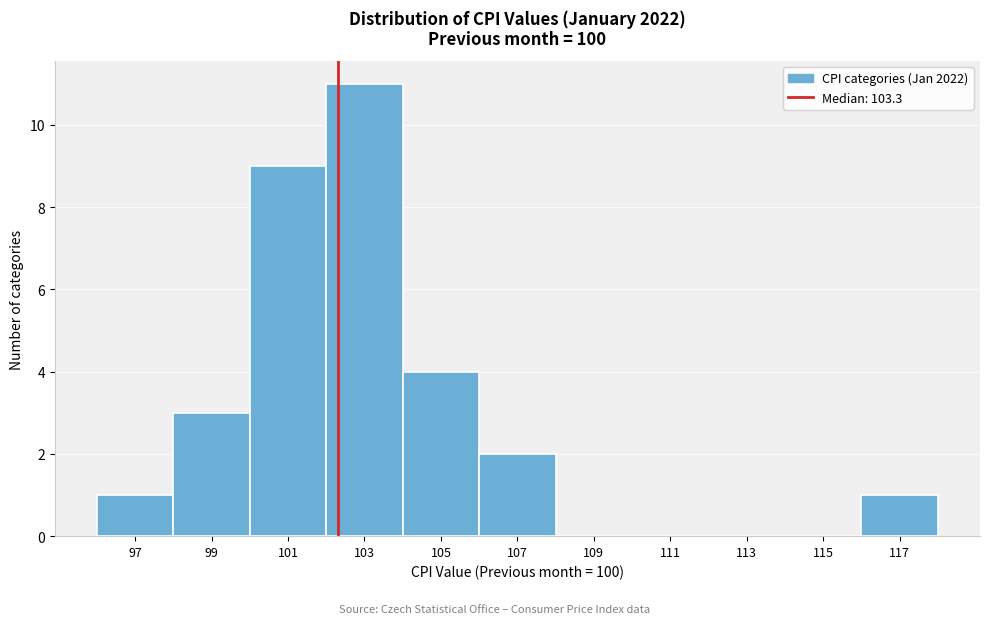

Reading left to right, transcribe all the data shown in this chart.

97=1	99=3	101=9	103=11	105=4	107=2	109=0	111=0	113=0	115=0	117=1